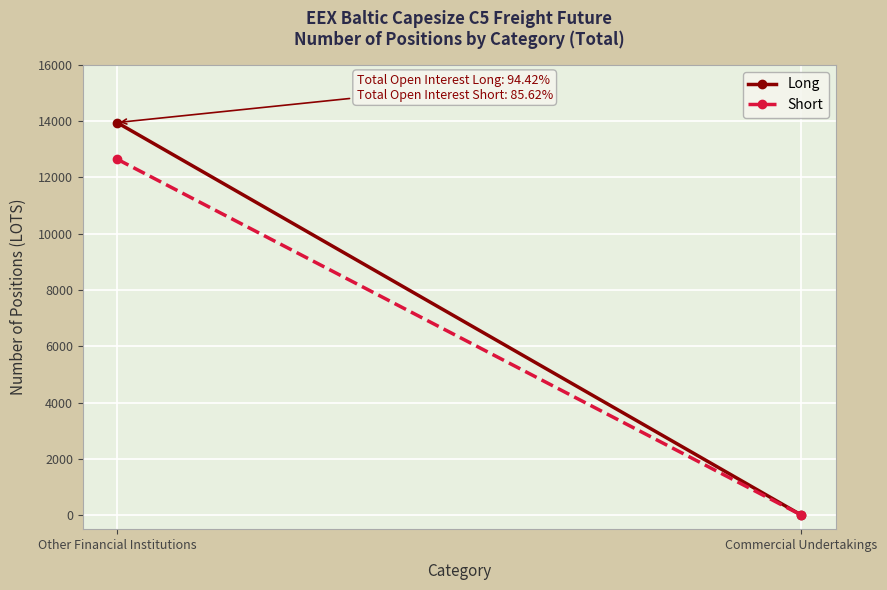

Is the value of Short at Other Financial Institutions greater than the value of Long at Commercial Undertakings?

Yes